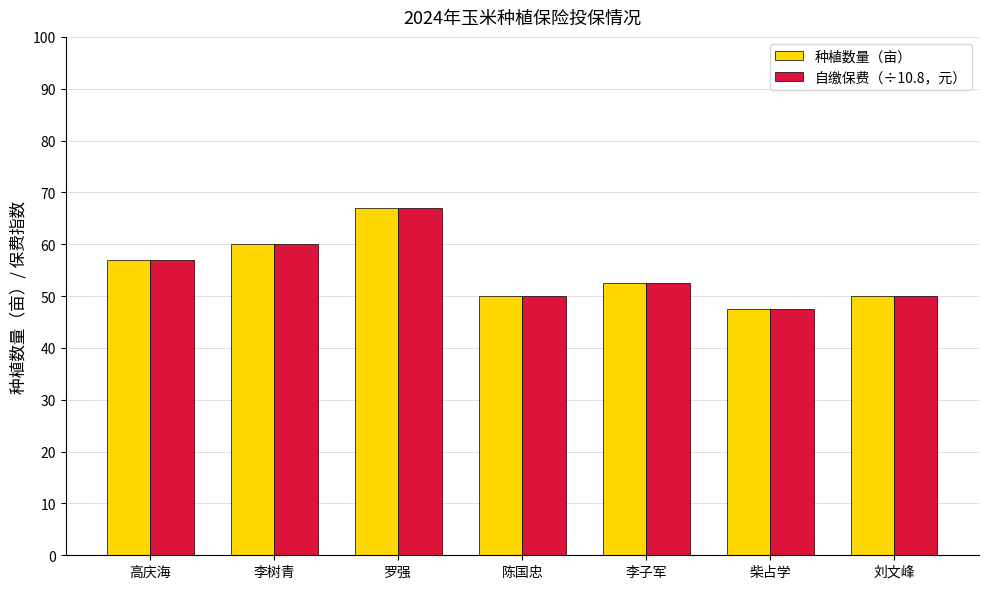

Count the number of data series in this chart.

2